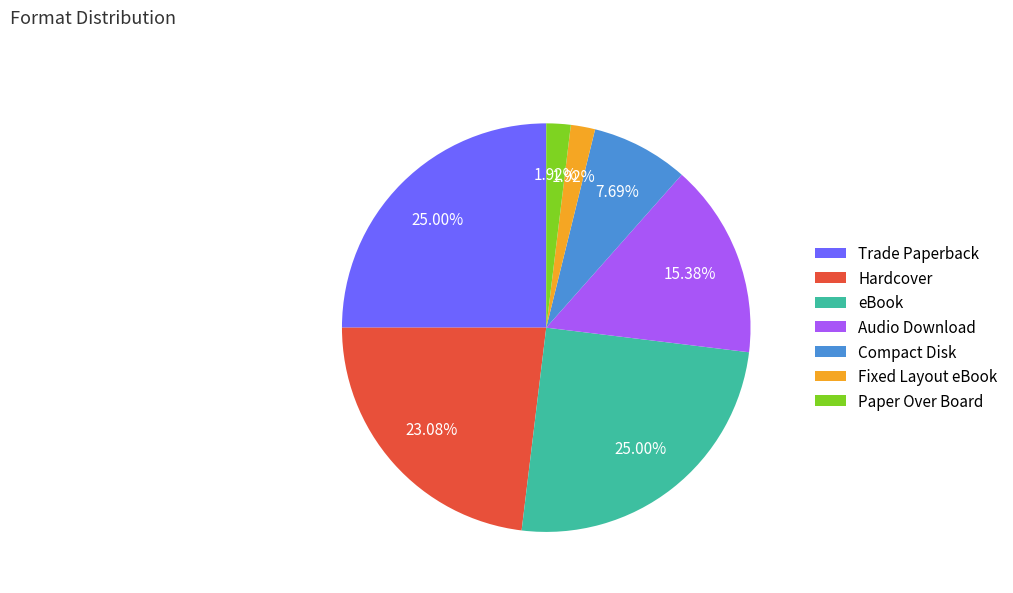

Does Trade Paperback account for over 50% of the chart?

No